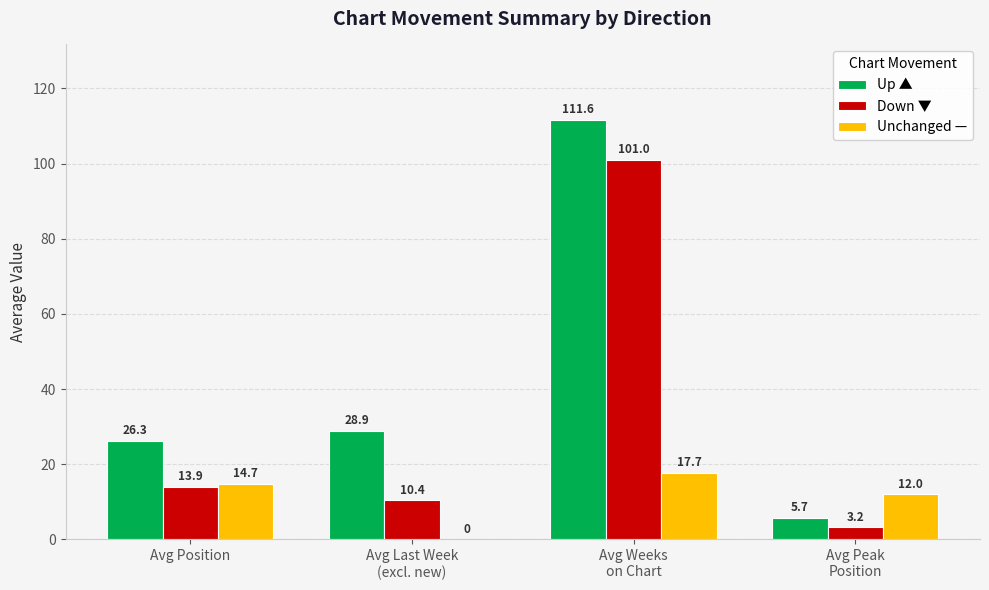

Where is Unchanged — nearest to the value 8?

Avg Peak
Position